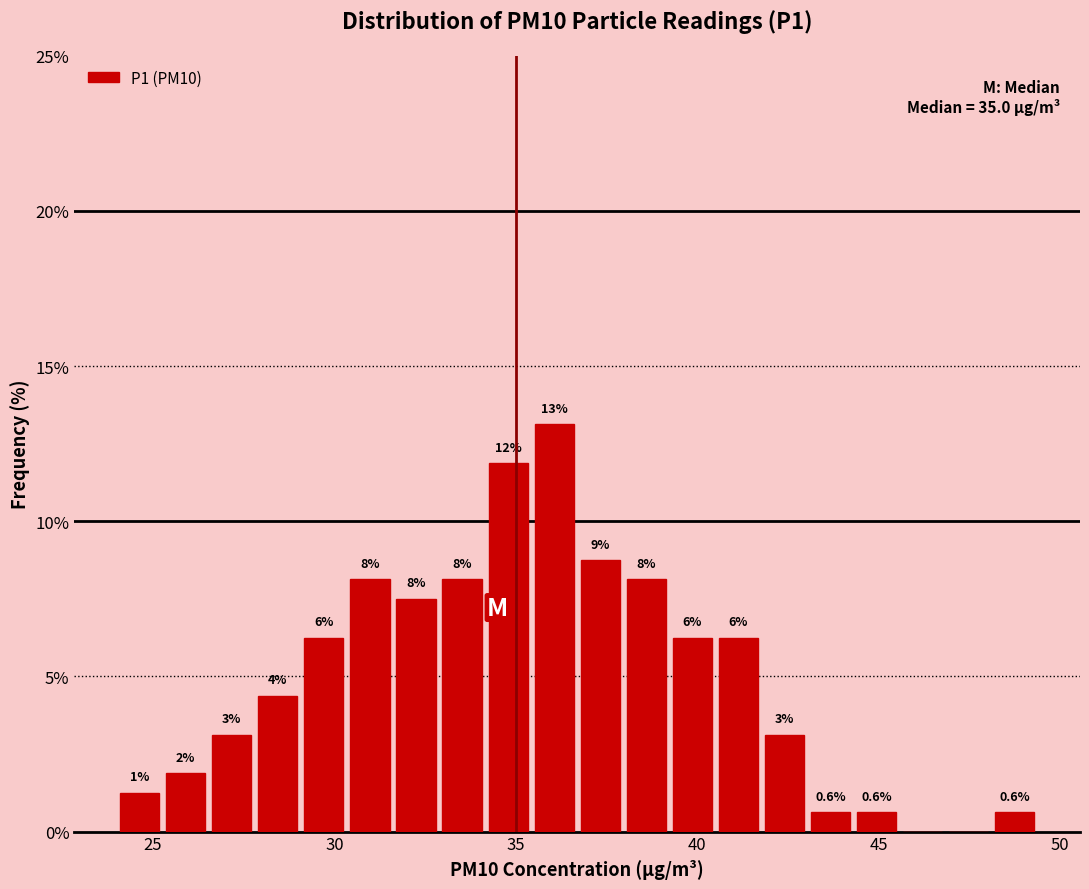

Read against the x-axis, roughly where is the centre of the tallest bar?

36.0